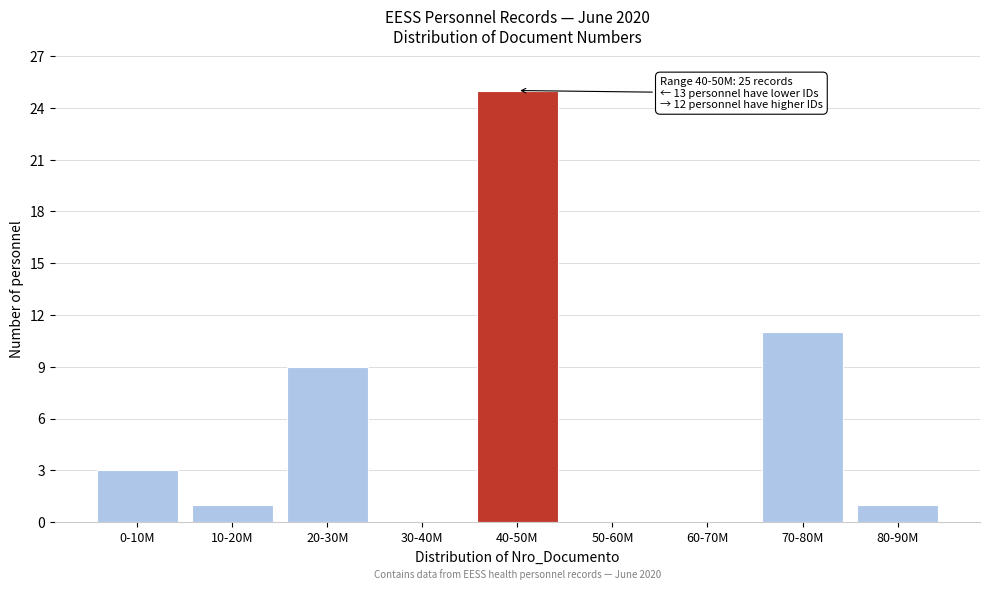

Reading right to left, what are all the values shown in this chart?

80-90M=1	70-80M=11	60-70M=0	50-60M=0	40-50M=25	30-40M=0	20-30M=9	10-20M=1	0-10M=3